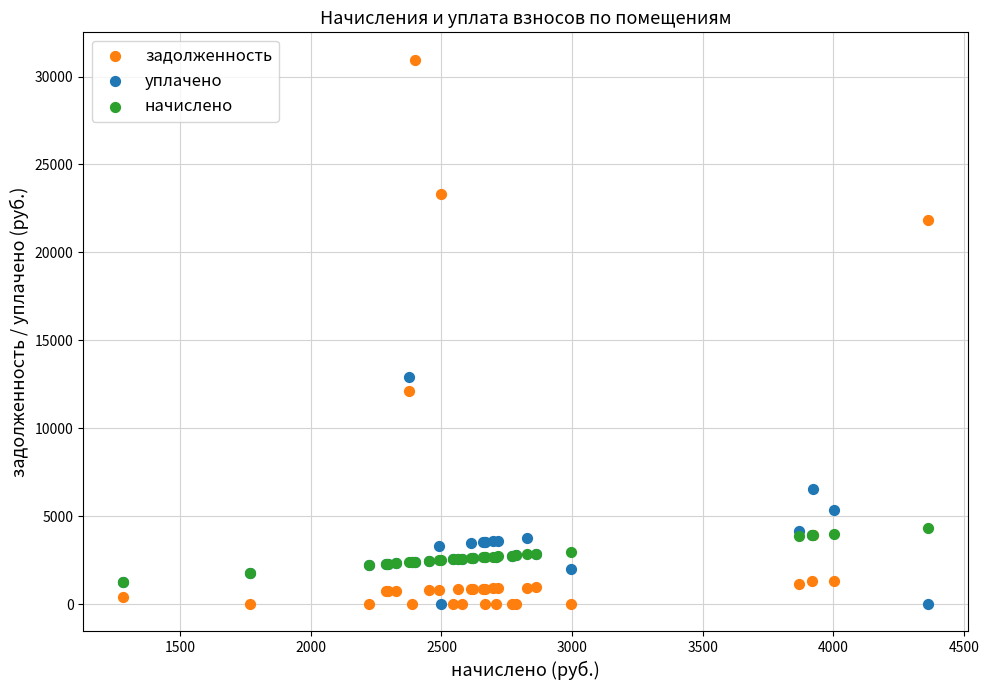

What are all the series names shown in the legend?

задолженность, уплачено, начислено